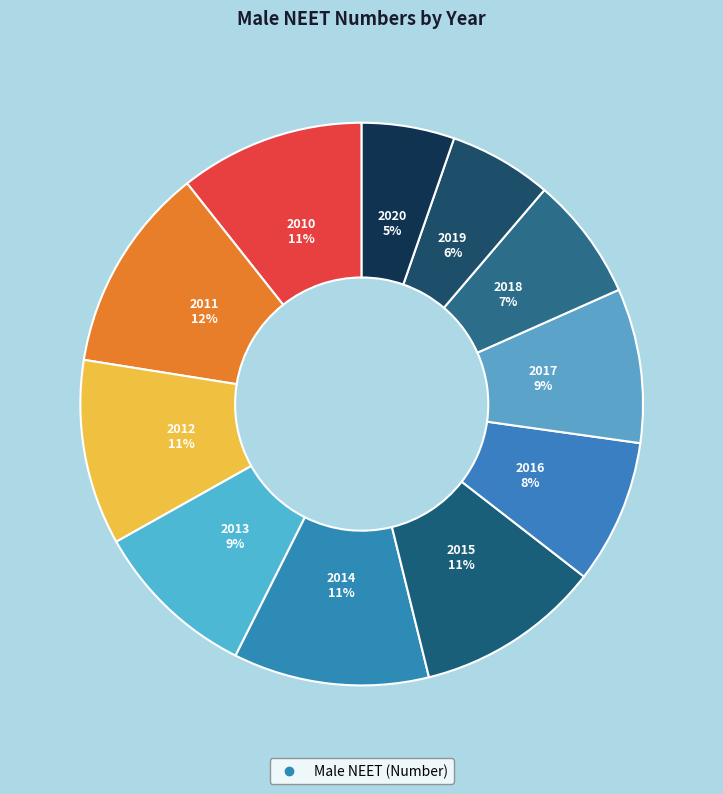

Rank the categories by value from lowest to highest.

2020, 2019, 2018, 2016, 2017, 2013, 2010, 2012, 2015, 2014, 2011